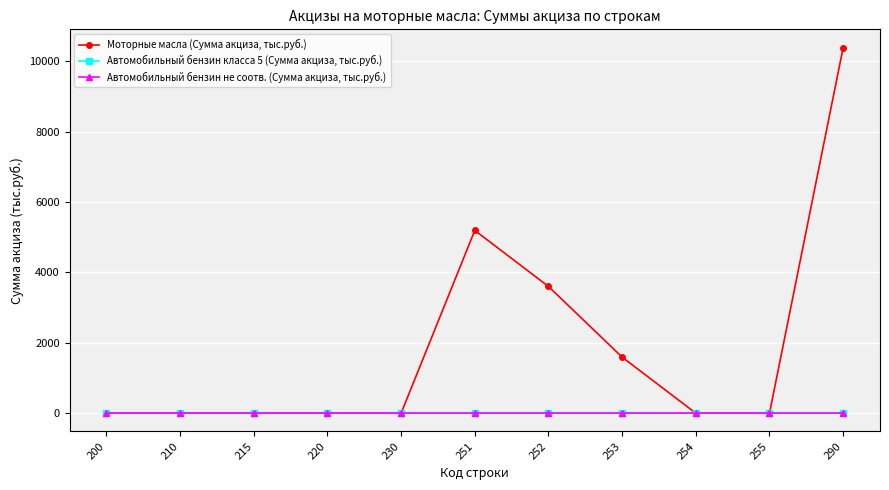

Is the value of Автомобильный бензин класса 5 (Сумма акциза, тыс.руб.) at 251 greater than the value of Моторные масла (Сумма акциза, тыс.руб.) at 220?

No